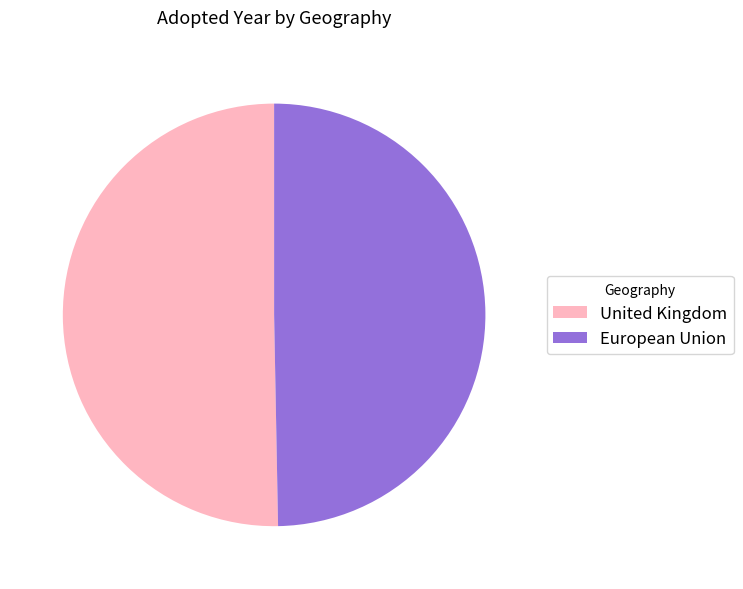

What is the smallest slice in the pie chart?

European Union